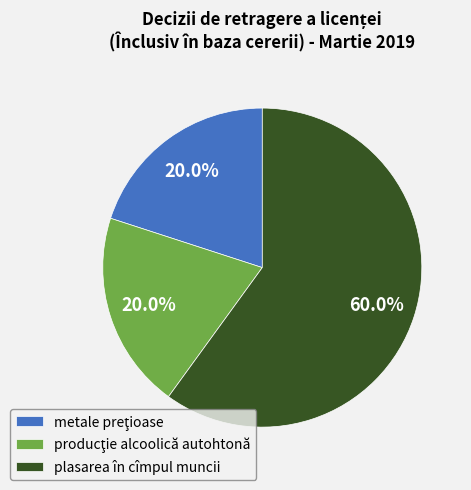

How many slices are in this pie chart?

3